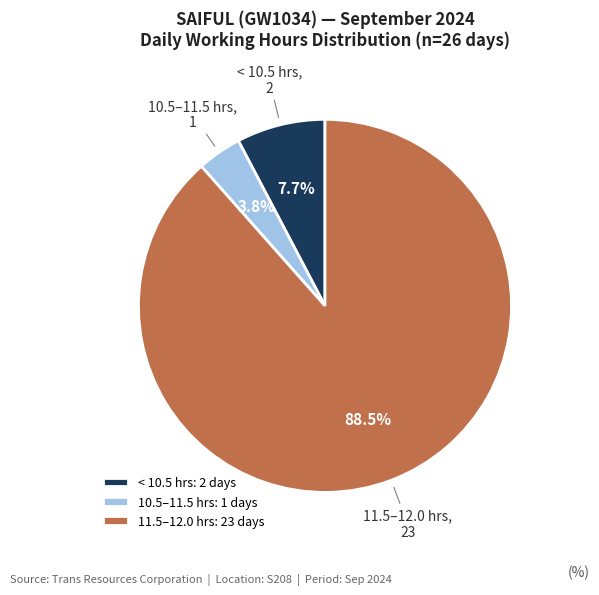

Between < 10.5 hrs and 10.5–11.5 hrs, which is larger?

< 10.5 hrs